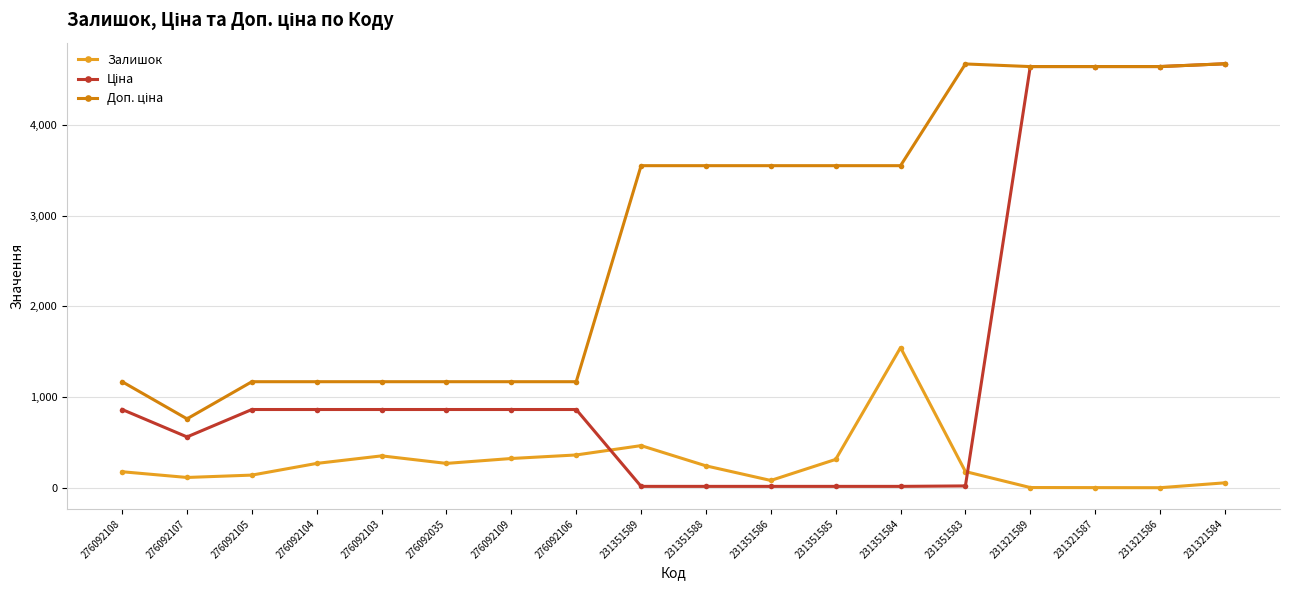

At how many categories does at least one series exceed 3723?

5